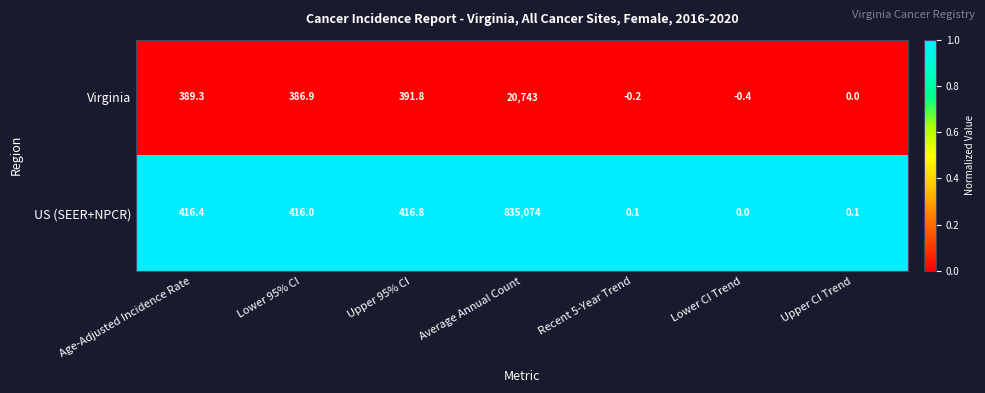

Rank the series by their maximum value, from lowest to highest.

Virginia, US (SEER+NPCR)